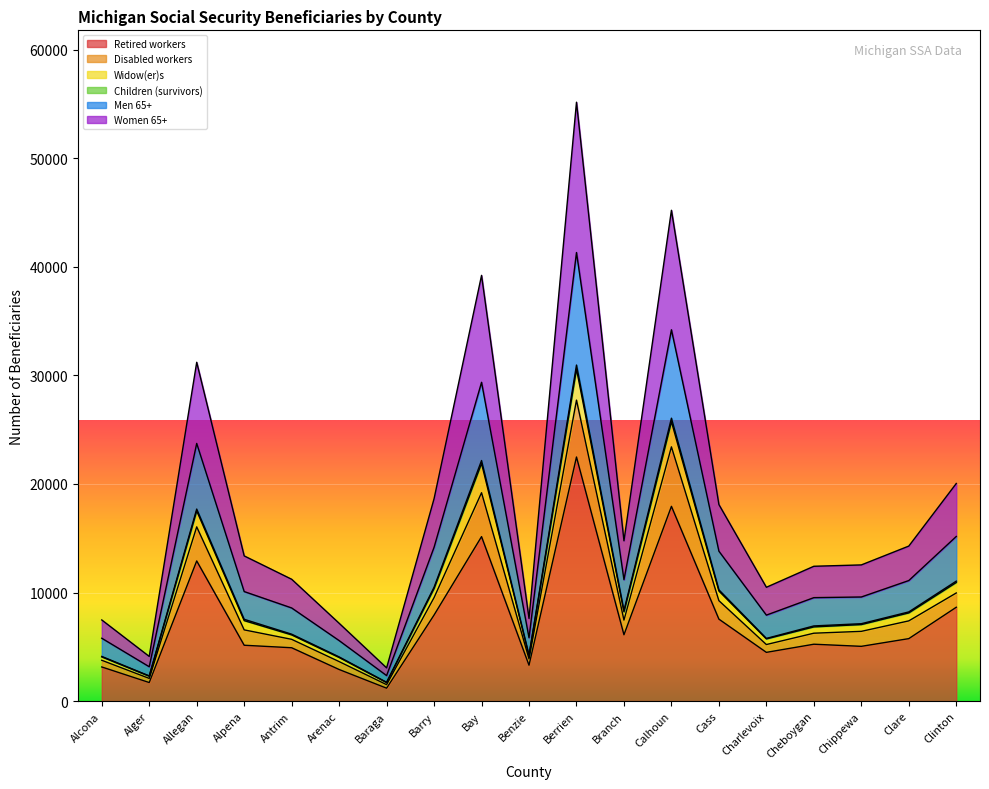

The value of Retired workers at Calhoun is 12510. True or false?

False